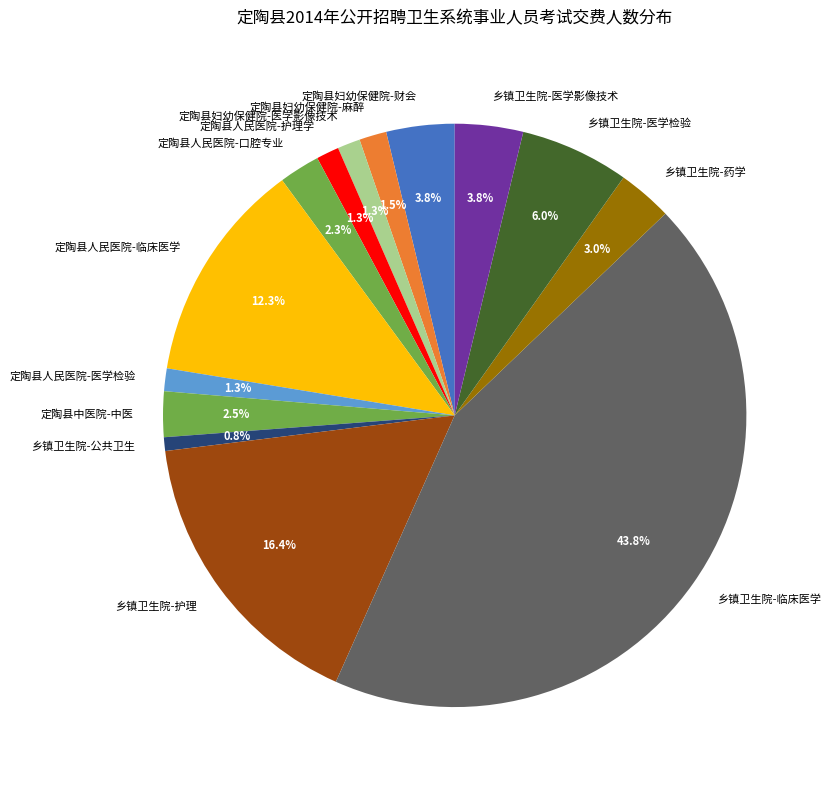

Is it true that 乡镇卫生院-护理 is 29% of the pie?

False